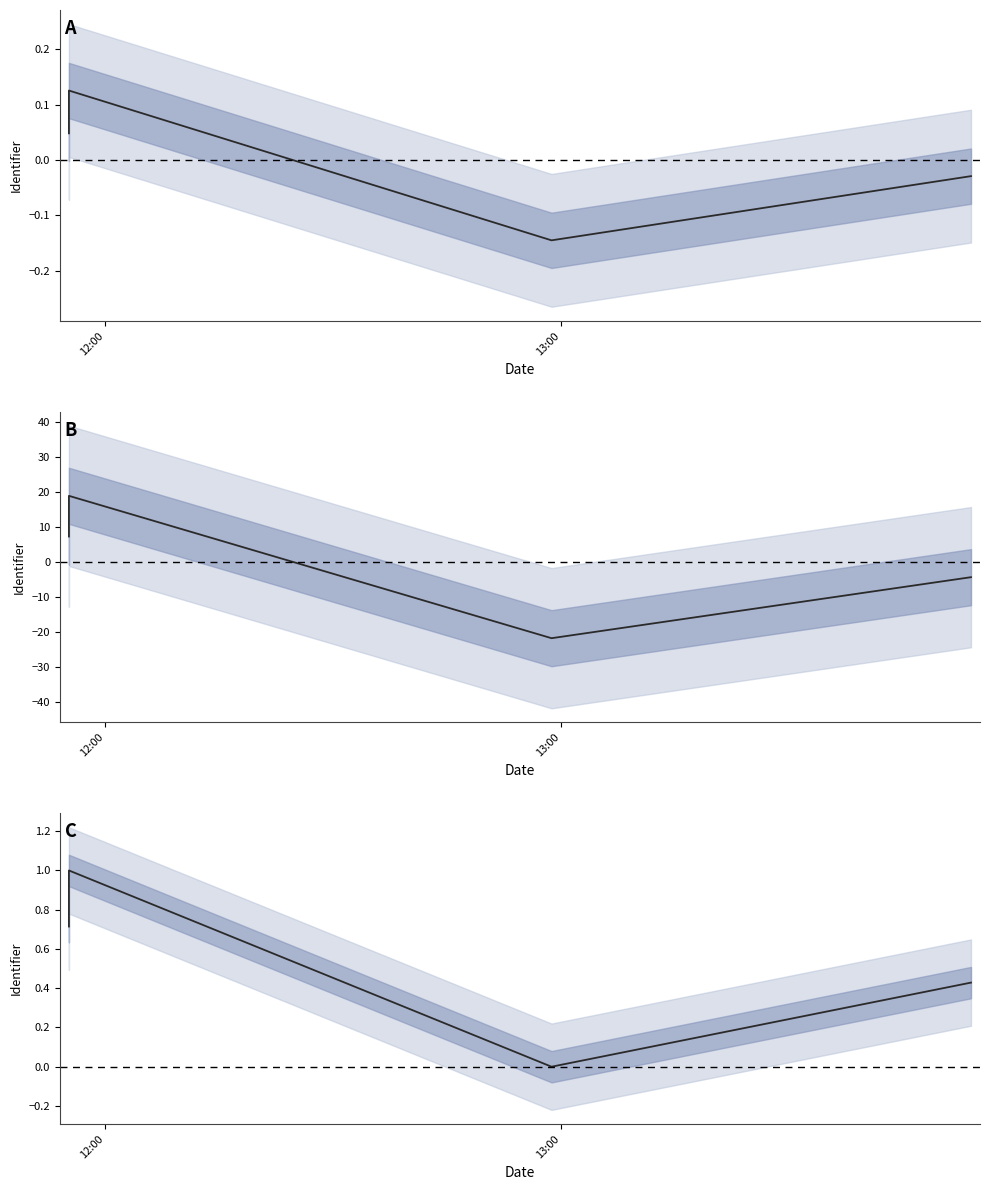

What is the difference between the maximum and minimum values?

1.0